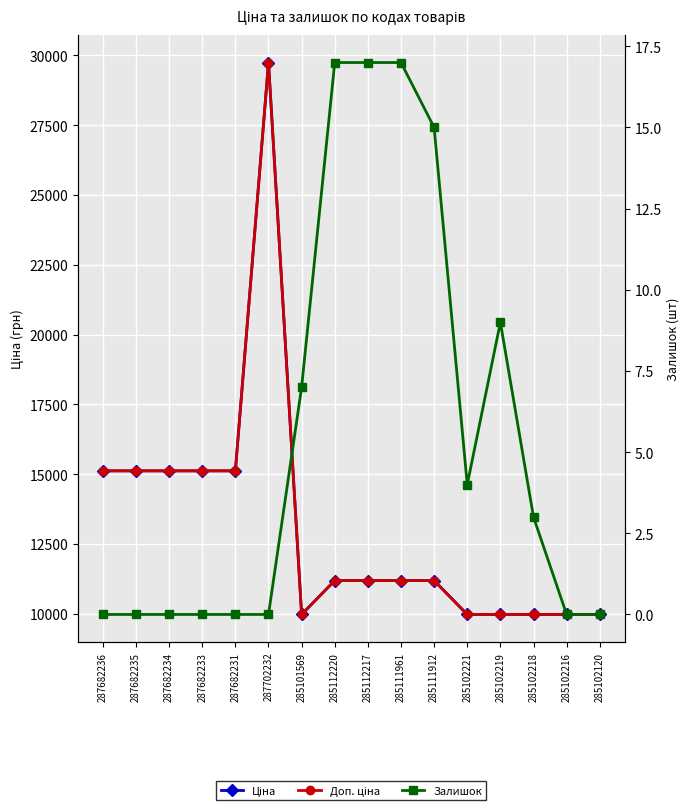

In Ціна, how many points are higher than both neighbors (excluding endpoints)?

1